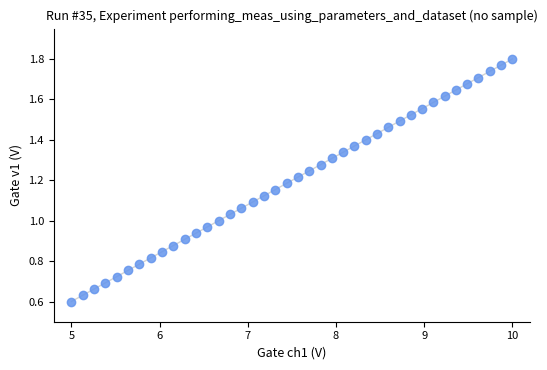

What is the range of X values (max minus min)?

5.0